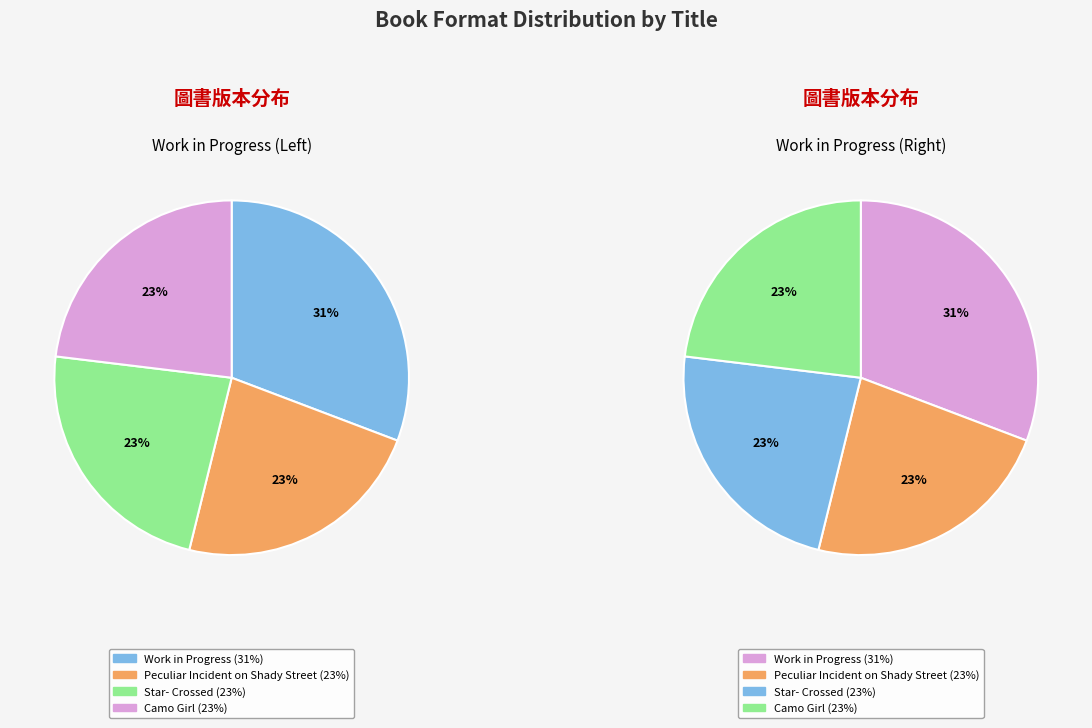

Does Work in Progress represent more than half of the total?

No